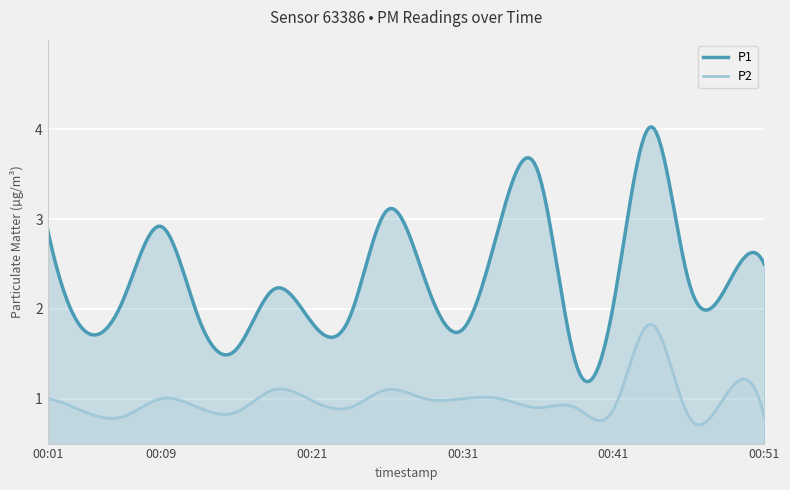

What is the maximum value shown in the chart?

4.0